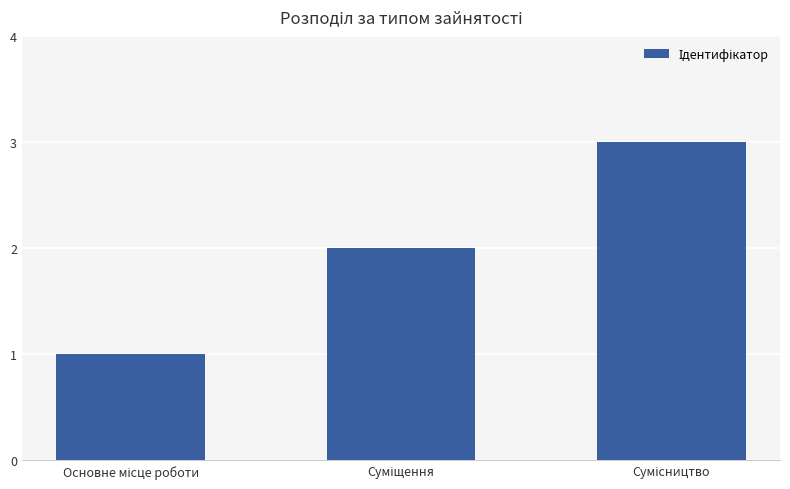

What is the maximum value shown in the chart?

3